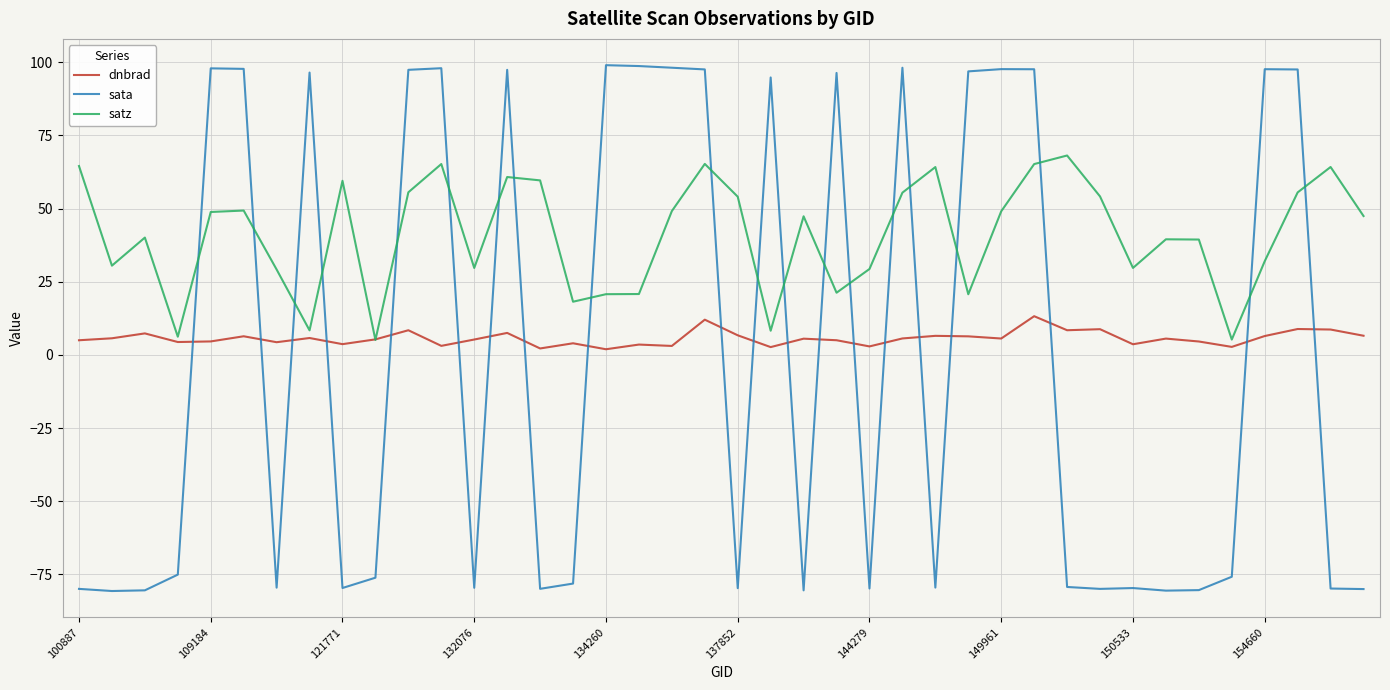

List the series in order of their peak value, lowest first.

dnbrad, satz, sata